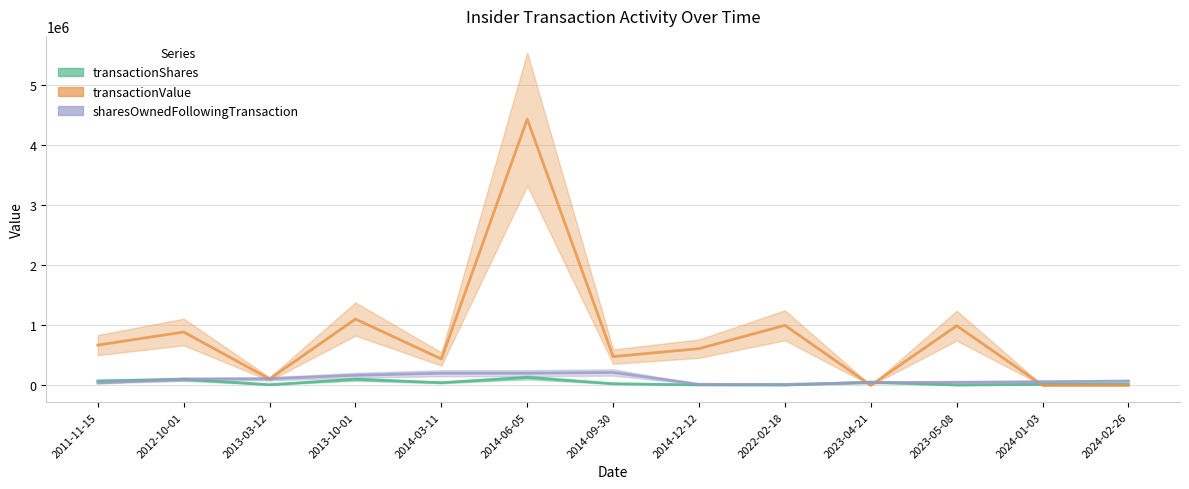

True or false: transactionShares and sharesOwnedFollowingTransaction intersect in this chart.

True